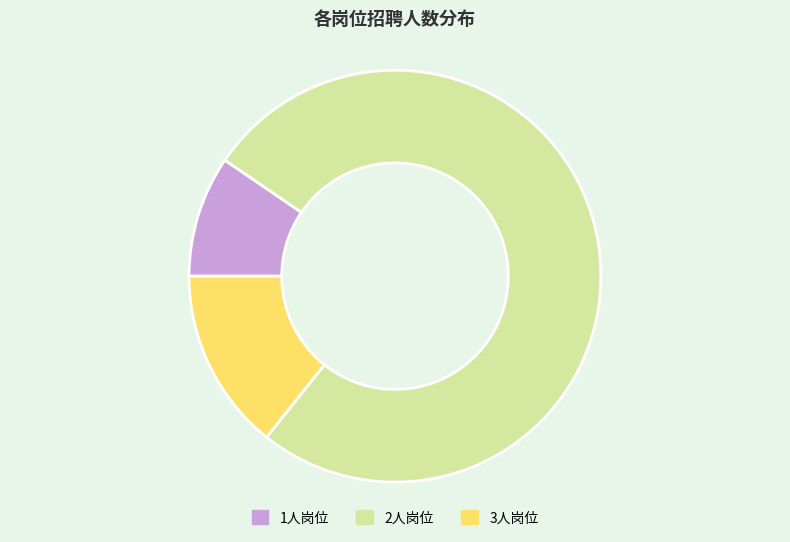

Is the sum of 2人岗位 and 1人岗位 greater than half?

Yes